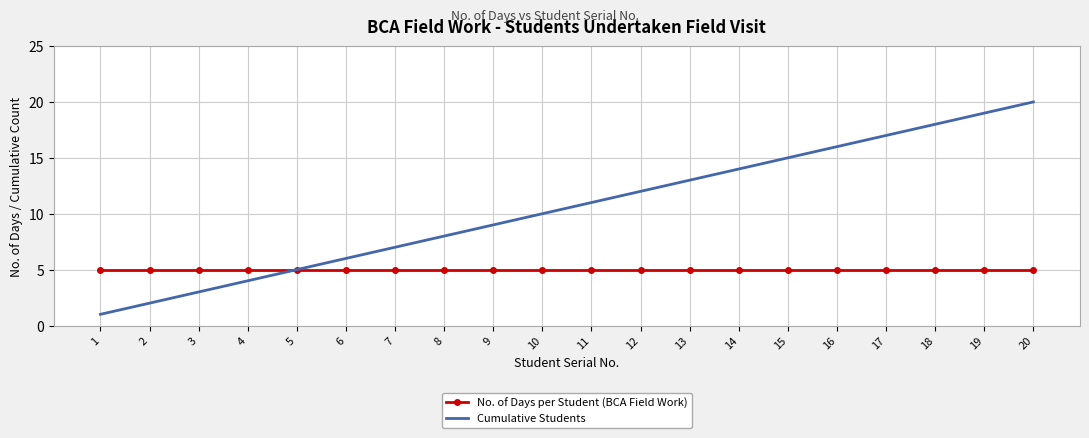

What is the difference between the highest and lowest values at 3?

2